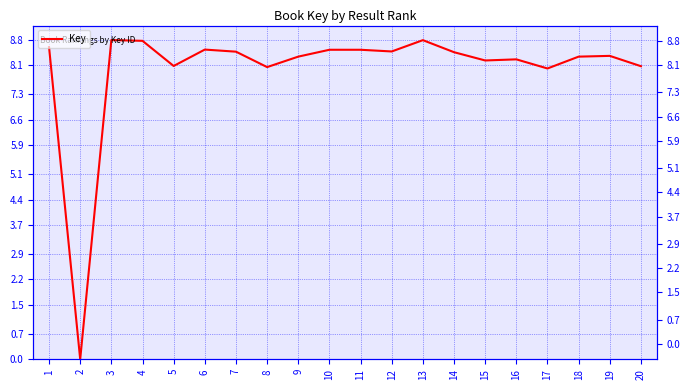

How many lines are shown in the chart?

1